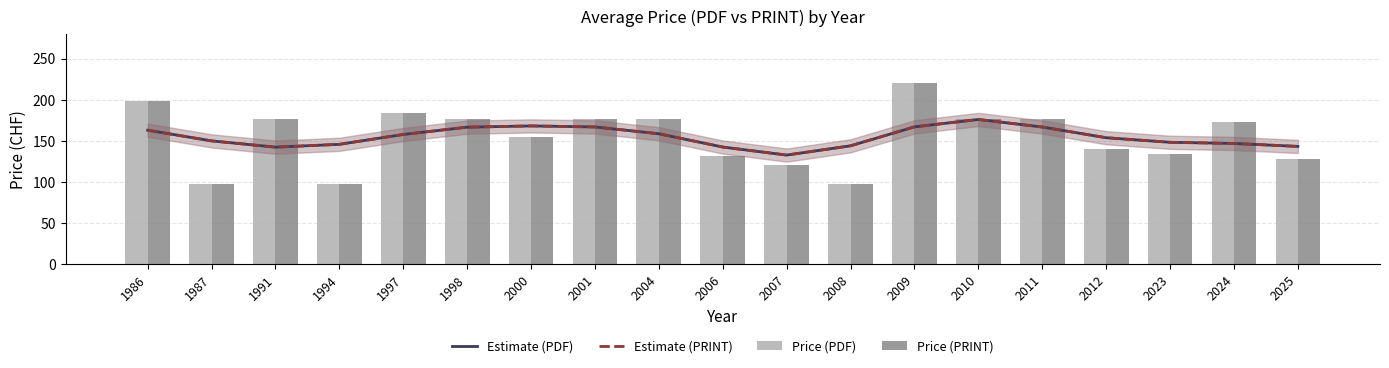

What is the total value across all series at 2010?

706.4